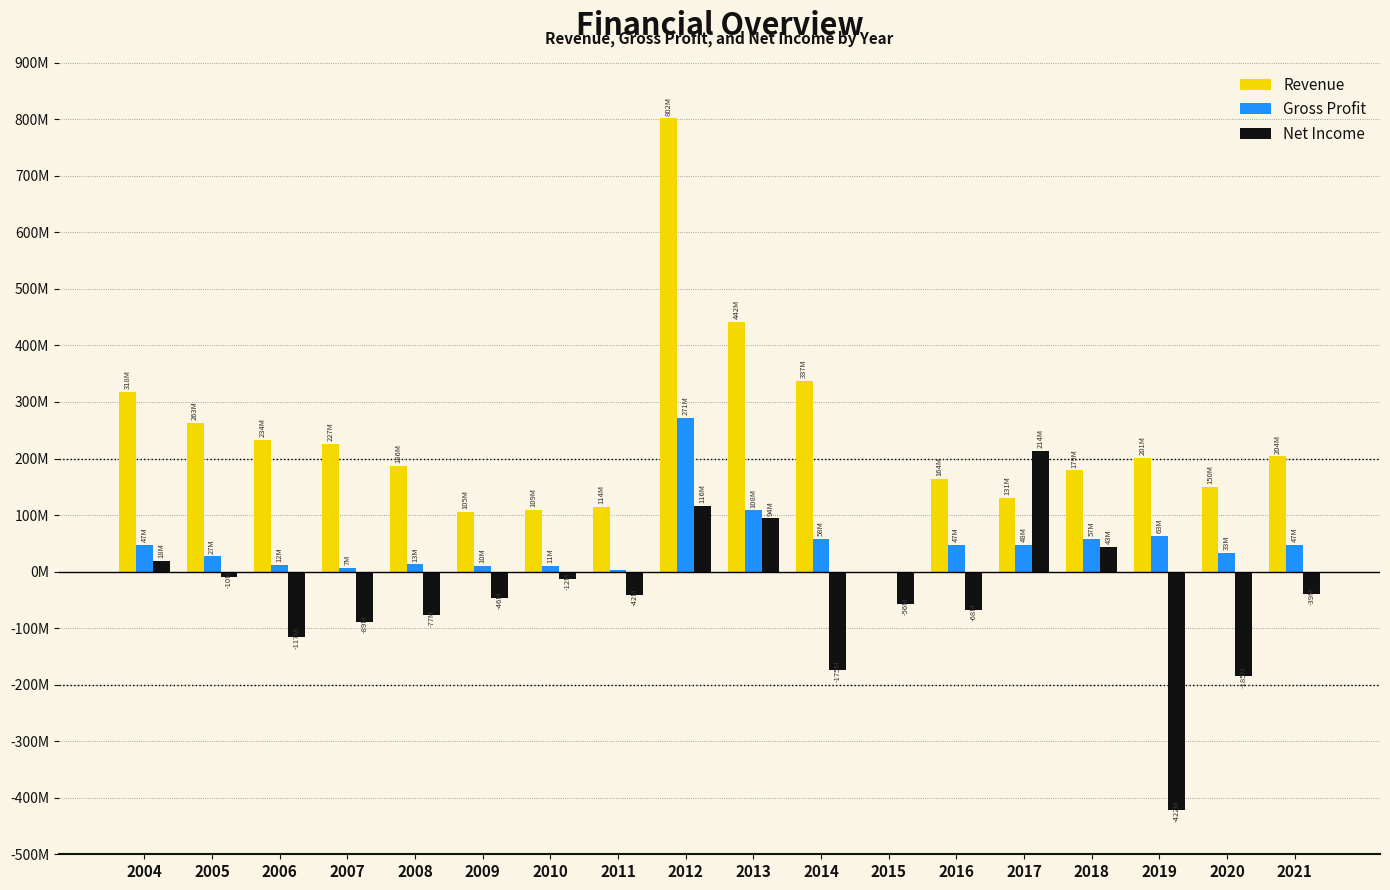

True or false: Revenue has a value of 144.6 at 2009.

False